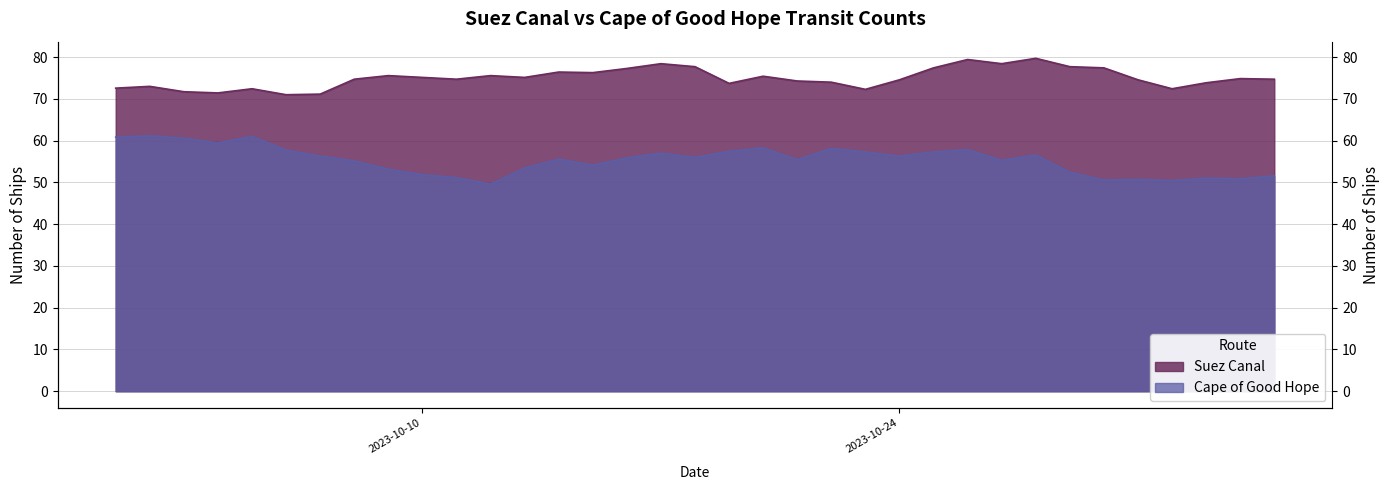

At which label is Suez Canal closest to 75?

2023-10-10